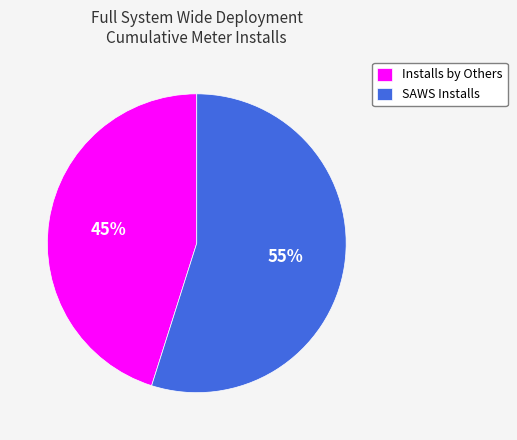

Is it true that SAWS Installs is 55% of the pie?

True